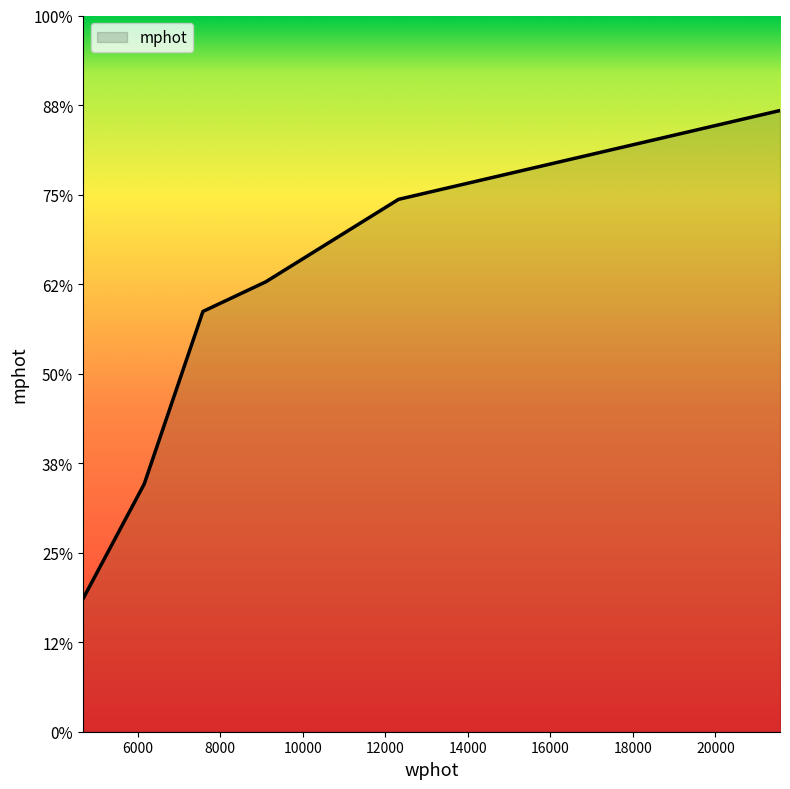

List the labels in order of value, largest first.

21567.084700078114, 12319.841459685966, 9101.560665077797, 7578.7243507054745, 6155.6860511675995, 4669.593935516292